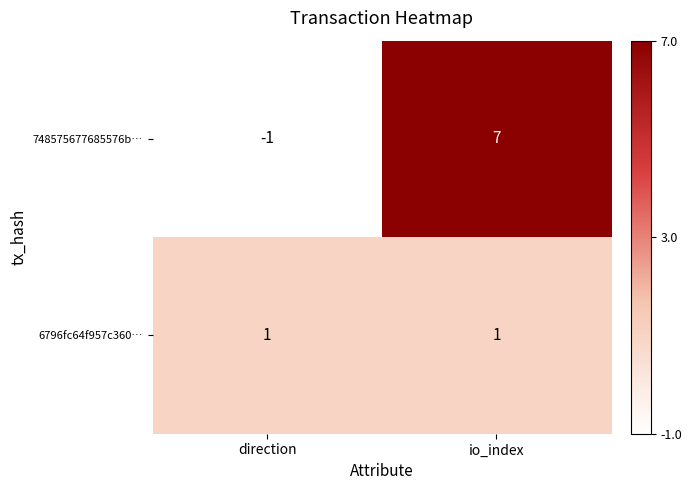

At which category is the sum across all series the highest?

io_index